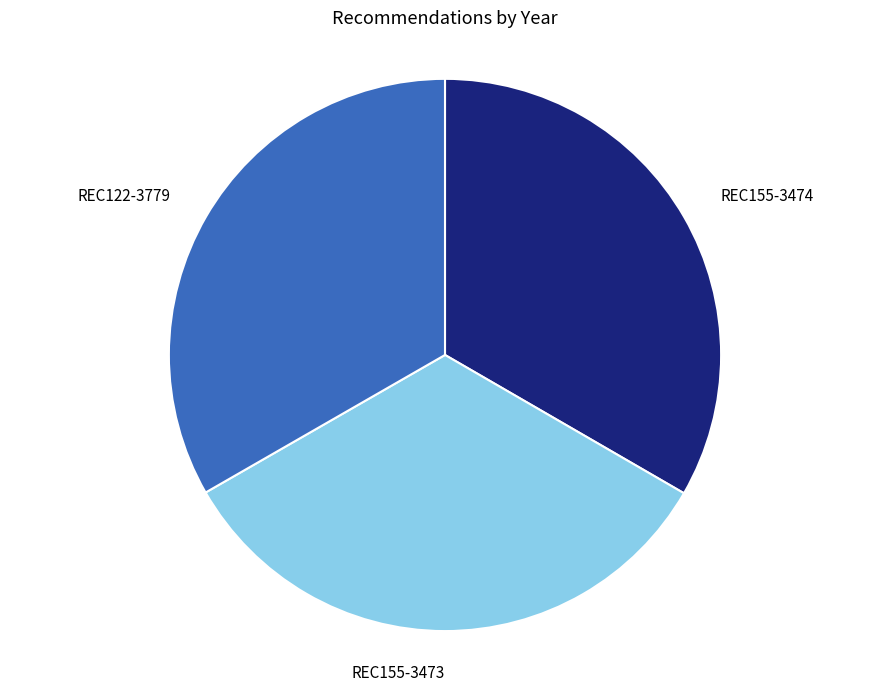

Is there any slice that represents more than half of the pie?

No